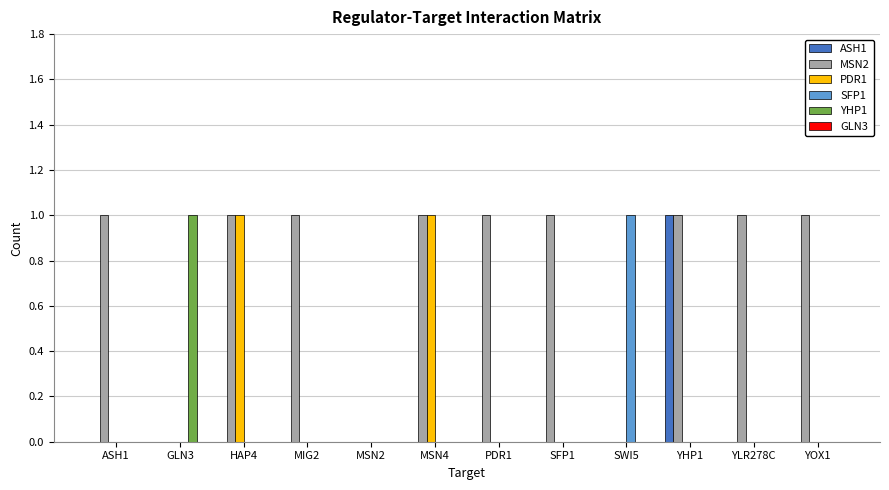

Are the bars horizontal?

No